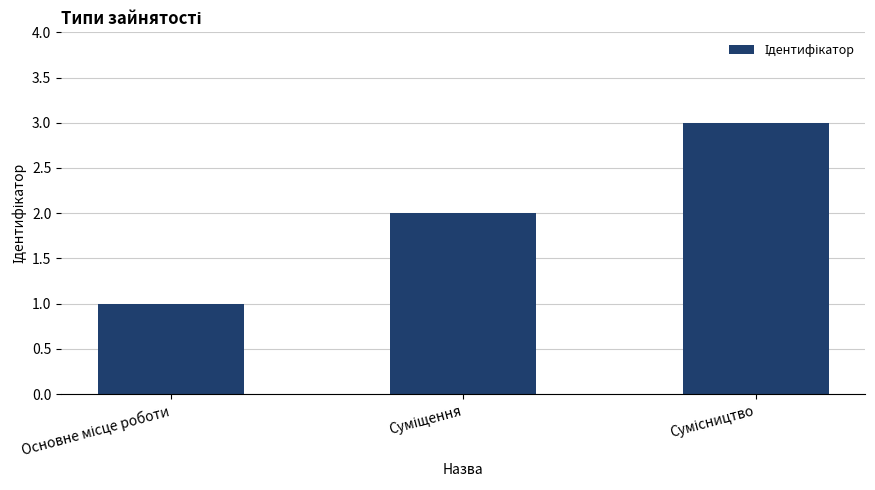

What is the sum of all values?

6